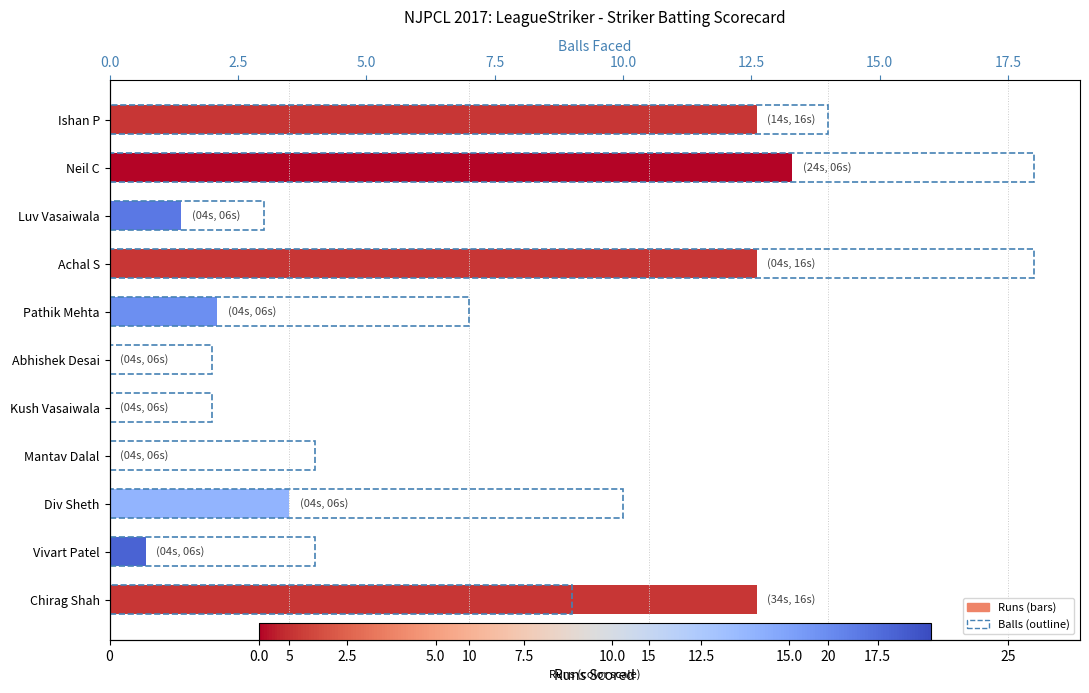

Reading right to left, extract all data points from this chart.

Runs: 18	19	2	18	3	0	0	0	5	1	18
Balls: 14	18	3	18	7	2	2	4	10	4	9